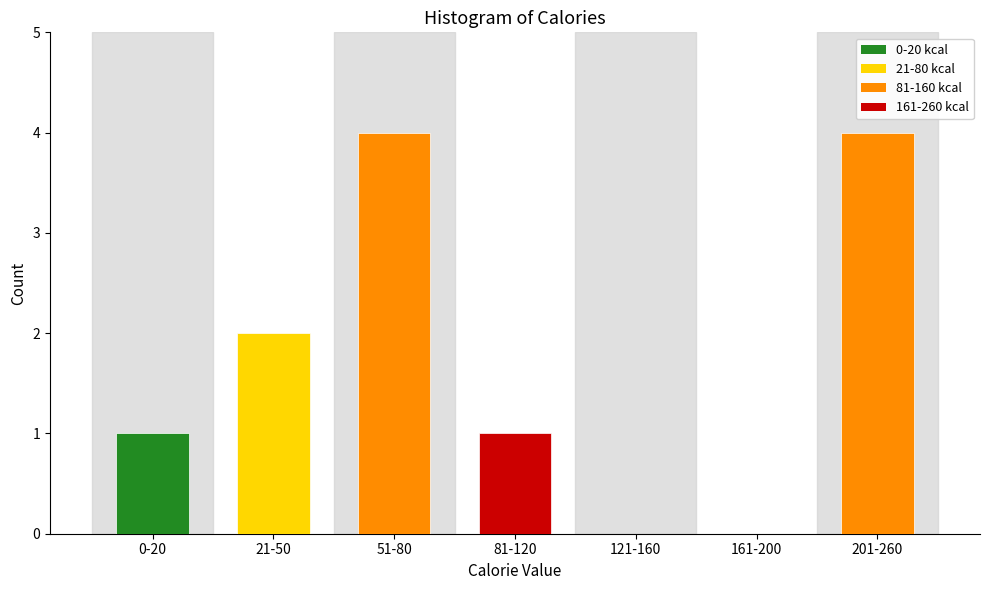

Reading left to right, list all the values displayed in this chart.

0-20=1	21-50=2	51-80=4	81-120=1	121-160=0	161-200=0	201-260=4